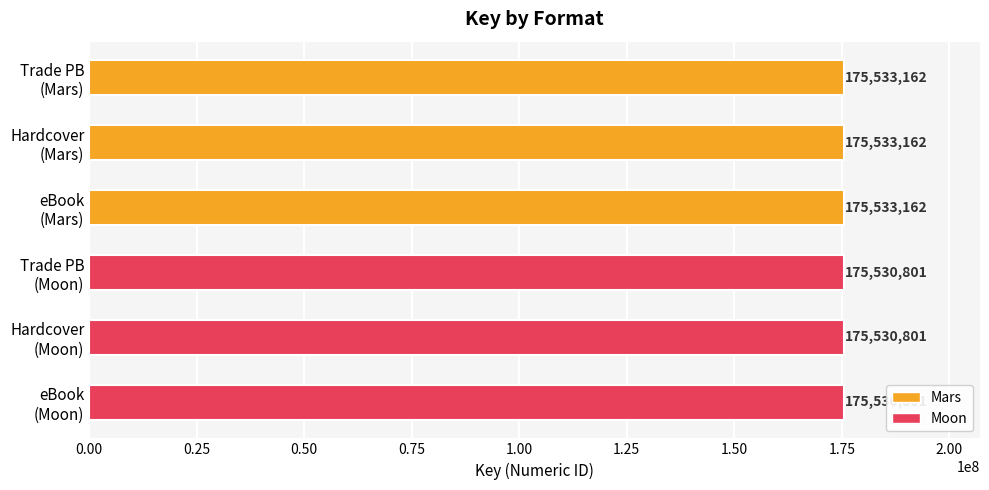

Count the values in the range 175530801 to 175533162.

6